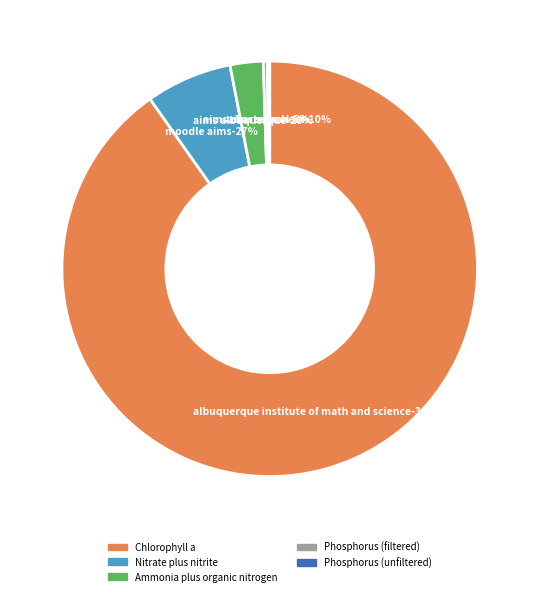

What percentage is the Ammonia plus organic nitrogen slice, to the nearest percent?

3%